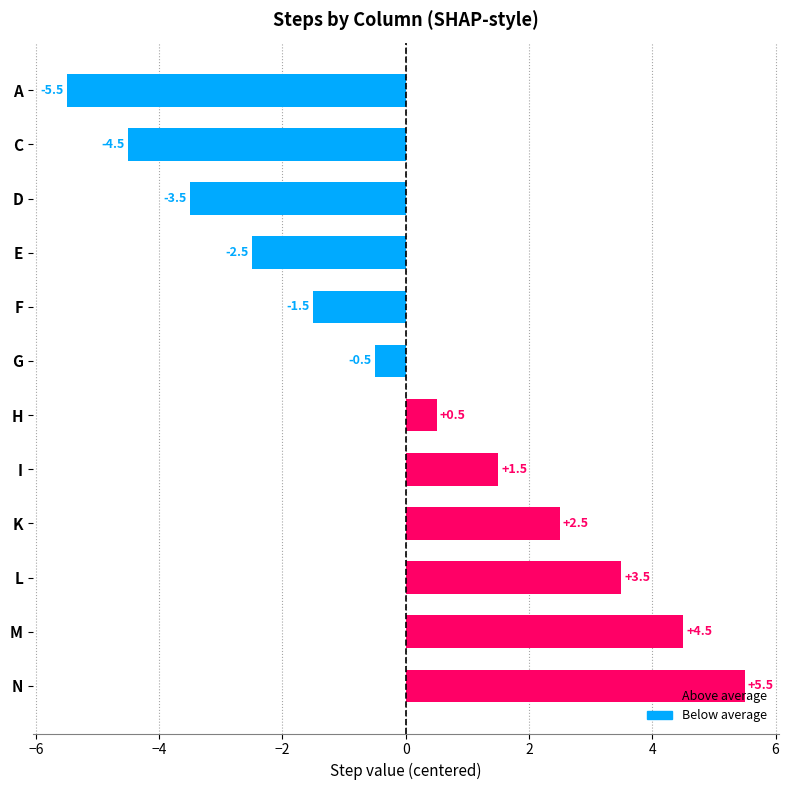

How many negative values are there?

6